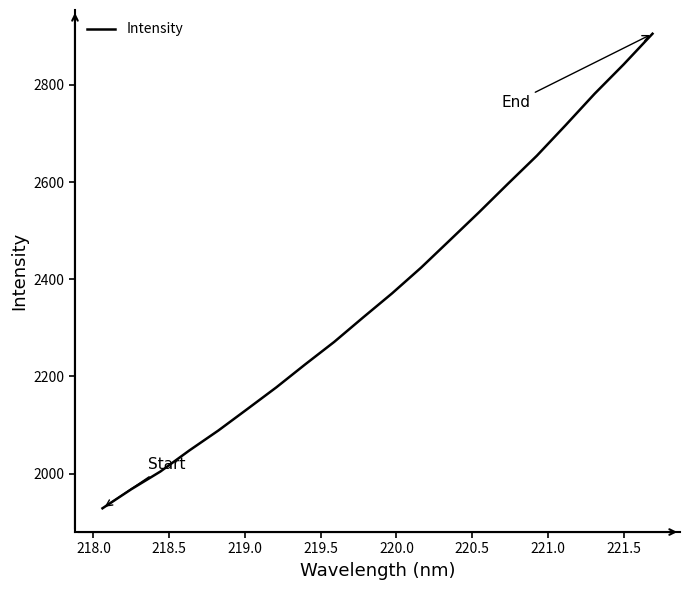

What is the maximum value shown in the chart?

2905.2